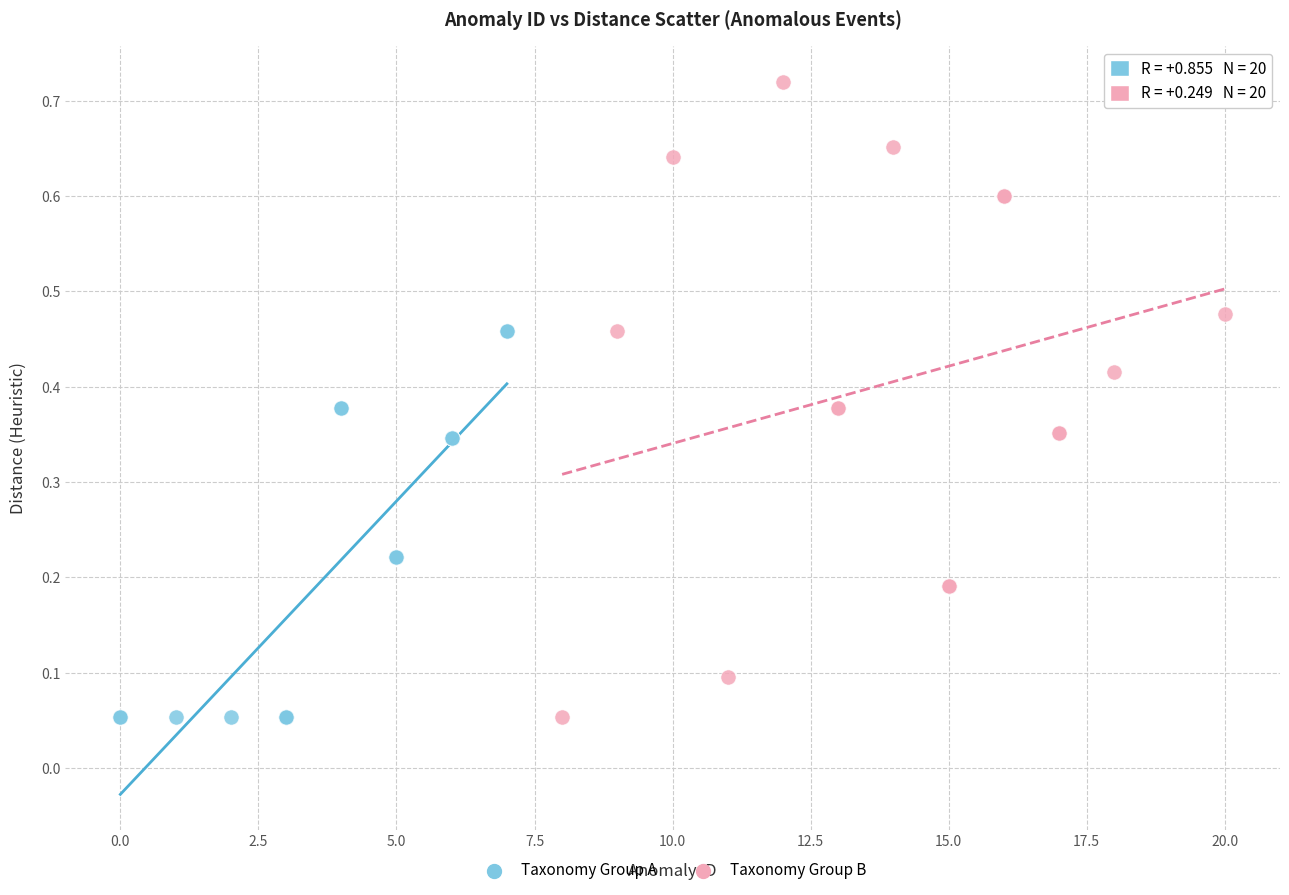

What are all the series names shown in the legend?

Taxonomy Group A, Taxonomy Group B